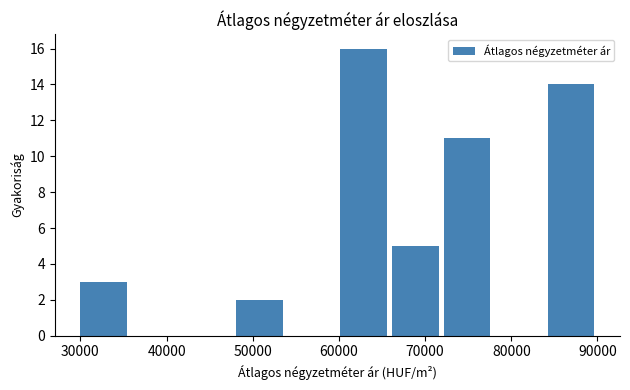

Reading left to right, transcribe this chart: for each bar, give the range it covers on the x-axis and its height. Neither the bar edges nor the heights are printed on the chart, so give them approximately, as read against the axes.

30000 to 36000: 3
36000 to 42000: 0
42000 to 48000: 0
48000 to 54000: 2
54000 to 60000: 0
60000 to 66000: 16
66000 to 72000: 5
72000 to 78000: 11
78000 to 84000: 0
84000 to 90000: 14